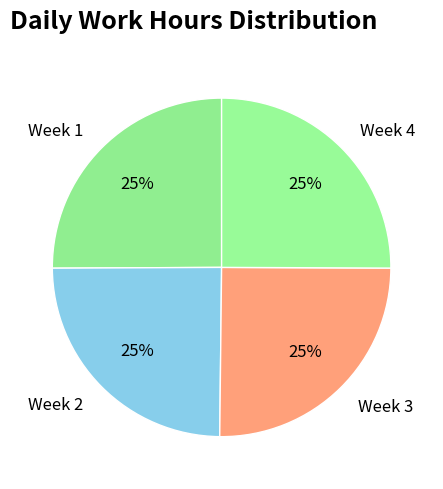

Approximately how many times larger is the value at Week 1 compared to Week 3?

1.0